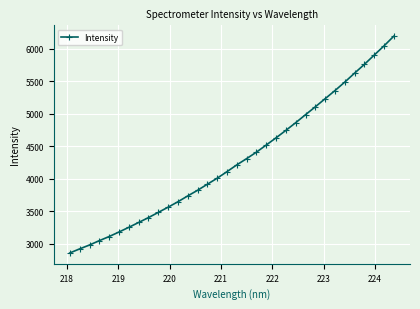

What is the difference between the second highest and minimum values?

3185.2